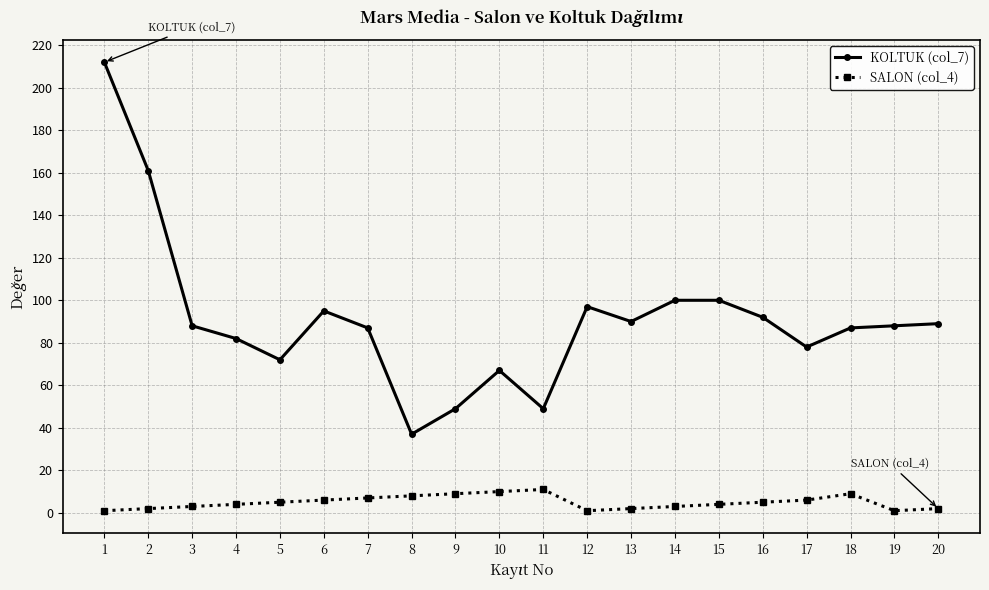

What is the difference between the highest and lowest values at 20?

87